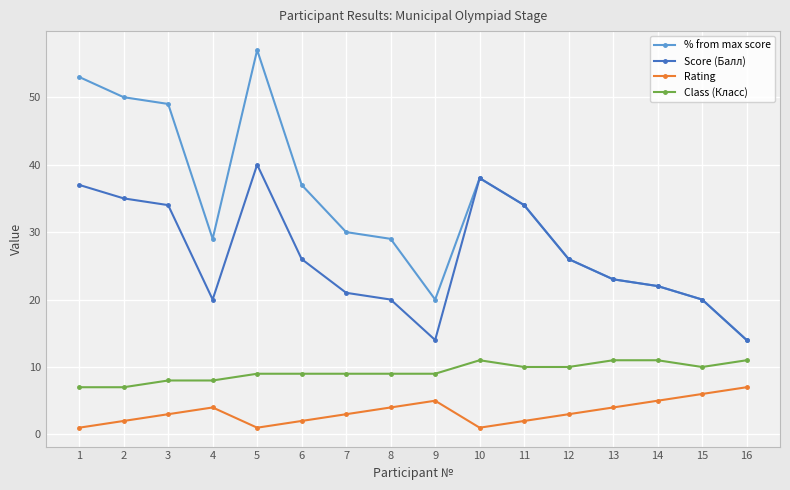

At which category is the sum across all series the highest?

5